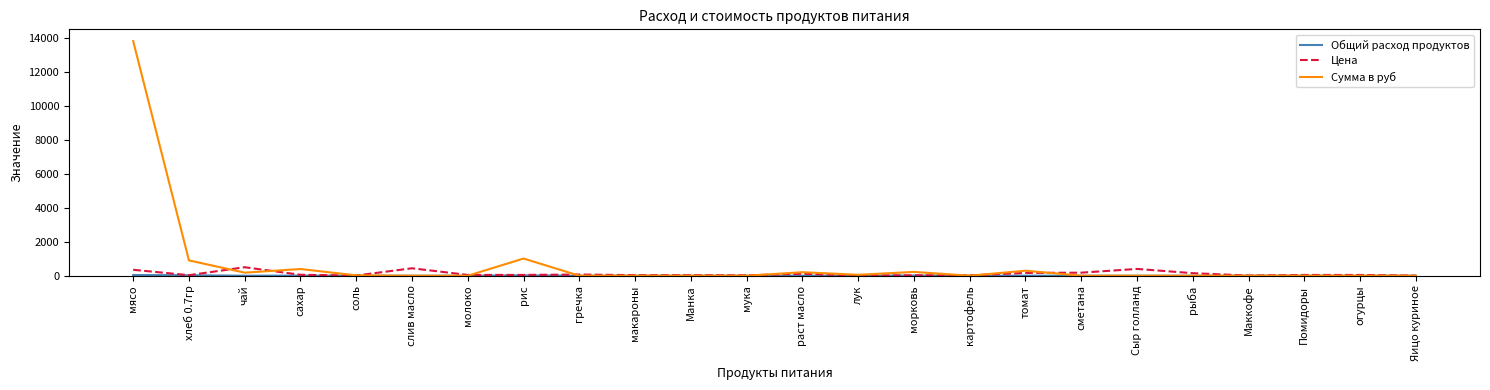

Which series has the largest range (max minus min)?

Сумма в руб